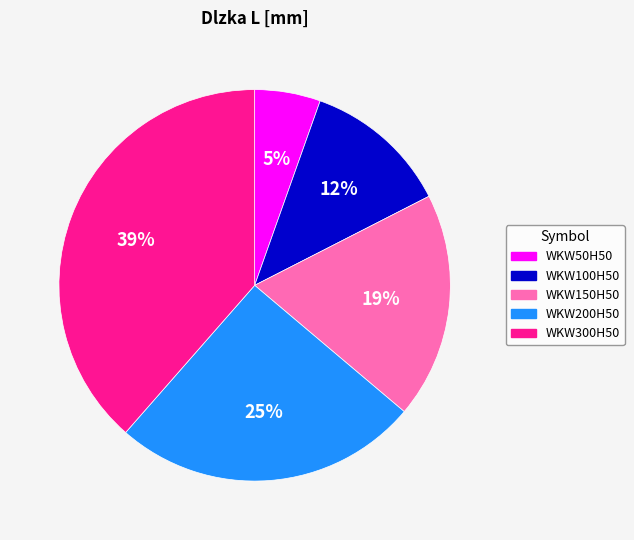

To the nearest percent, what percentage of the pie is WKW150H50?

19%